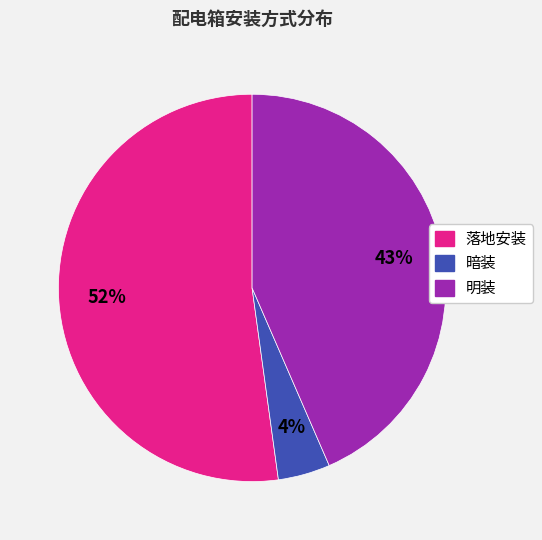

How many segments does this pie chart have?

3